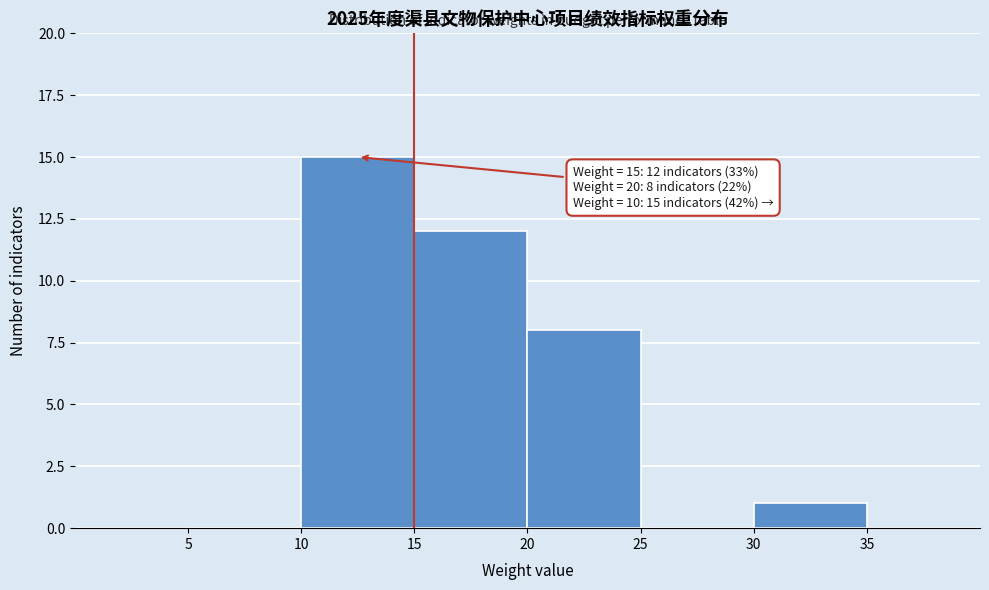

Which range on the x-axis has the tallest bar?

10 to 15